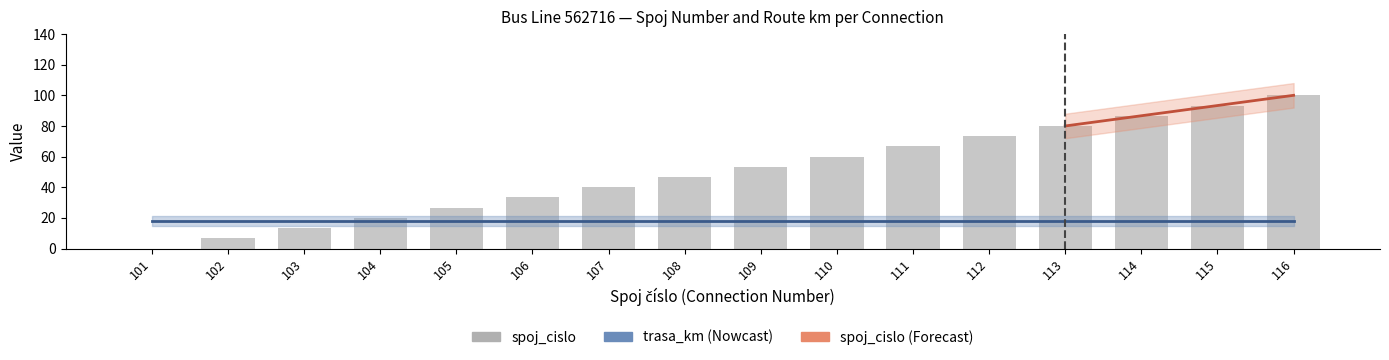

What is the maximum value shown in the chart?

100.0